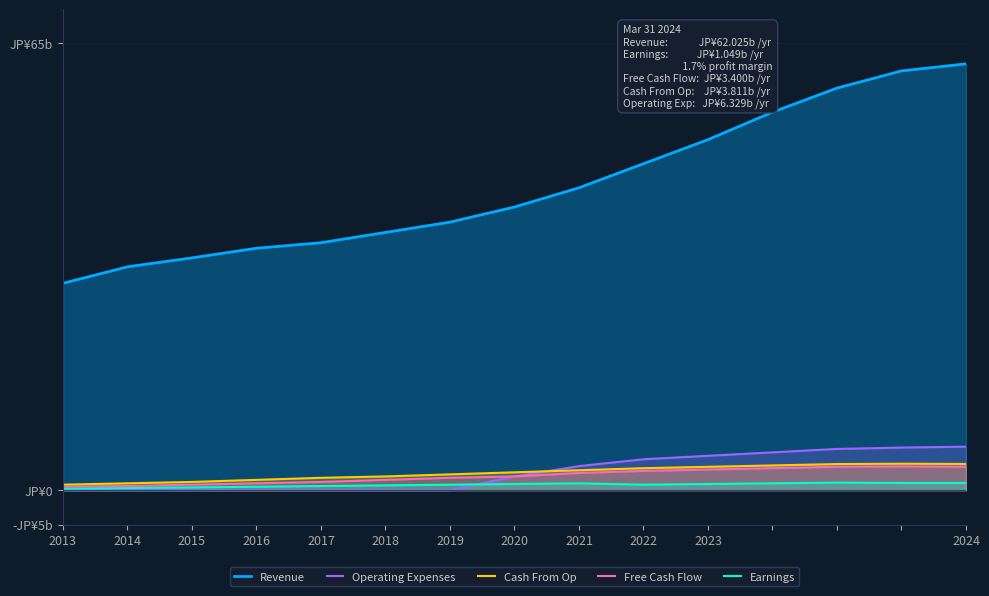

How many data points in Operating Expenses are less than 2?

7